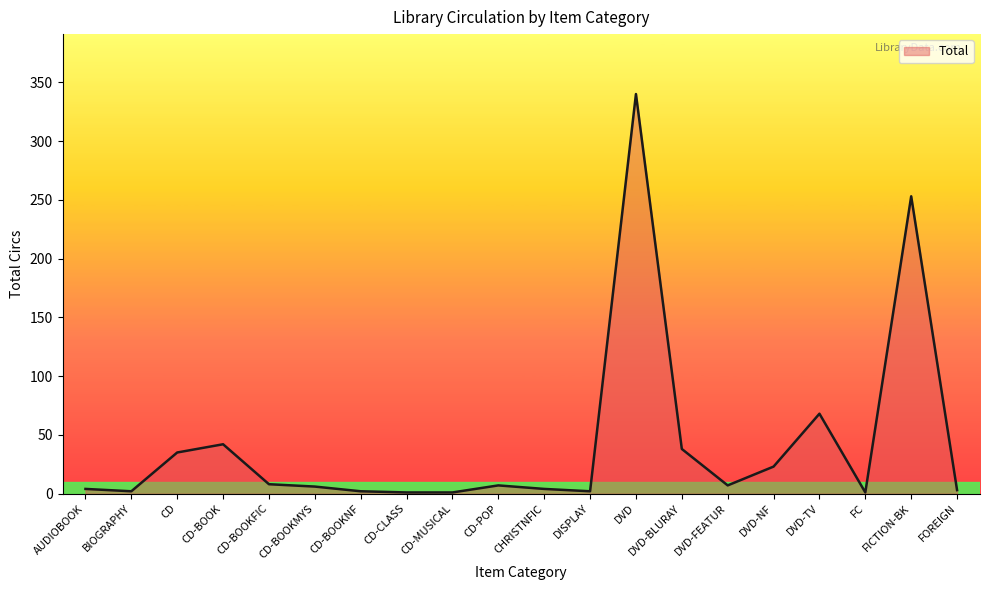

What position from the left is CD-POP?

10